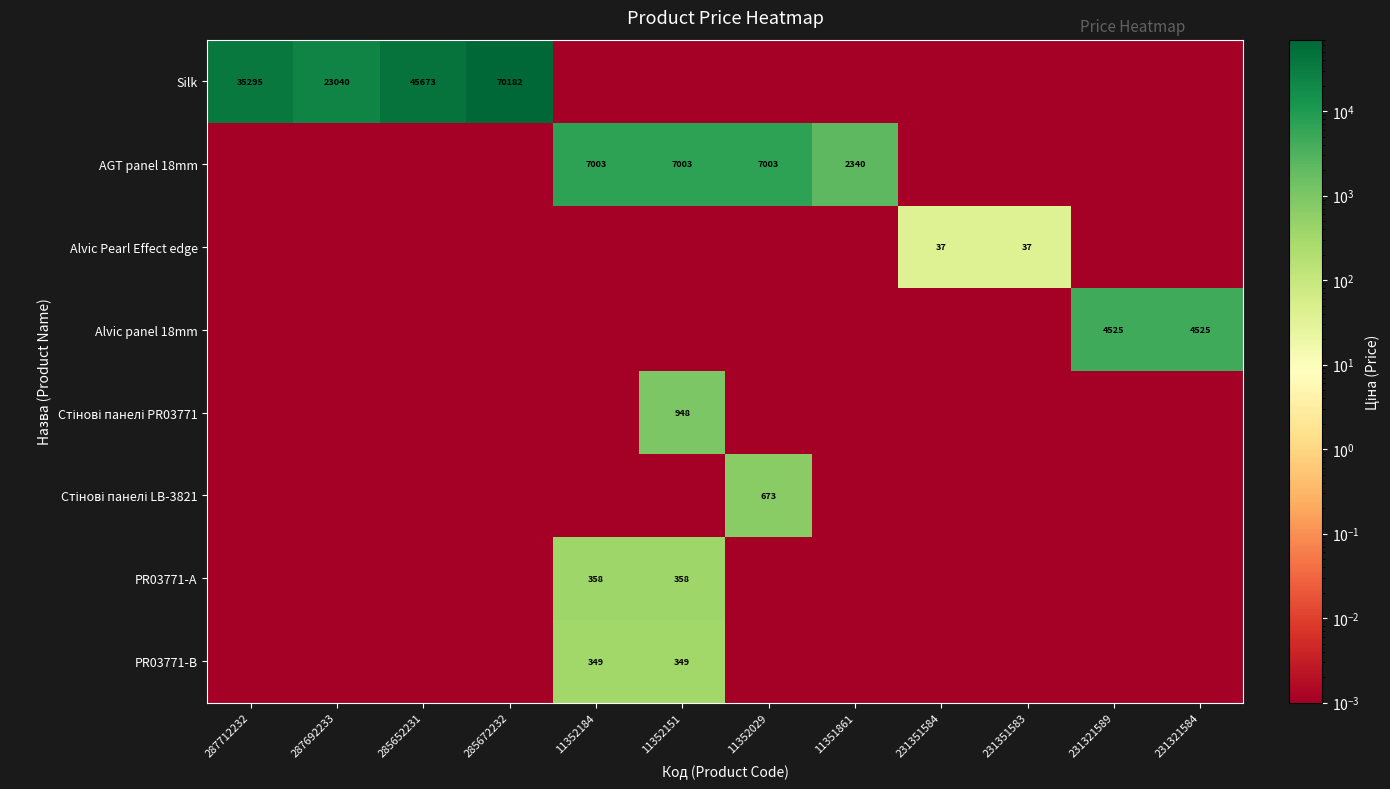

At how many categories does at least one series exceed 50767?

1